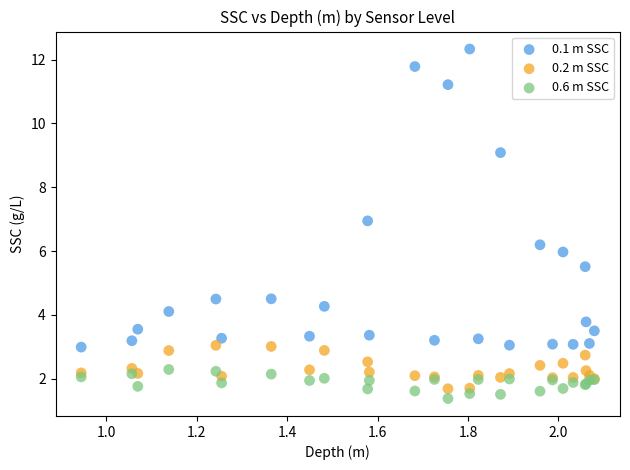

Which series has the widest spread of Y values?

0.1 m SSC